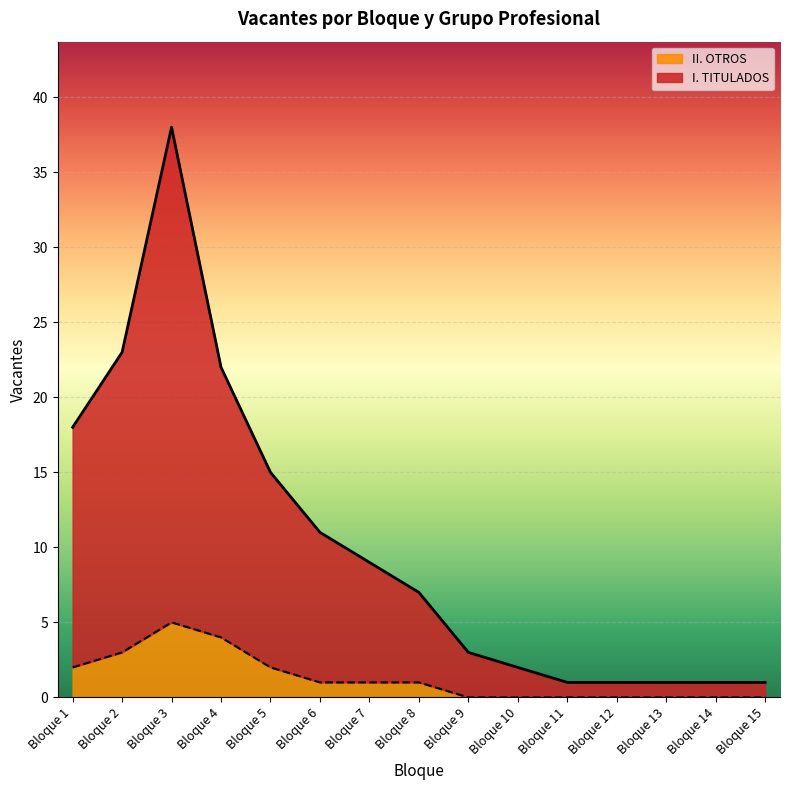

True or false: I. TITULADOS has a value of 0 at Bloque 15.

False